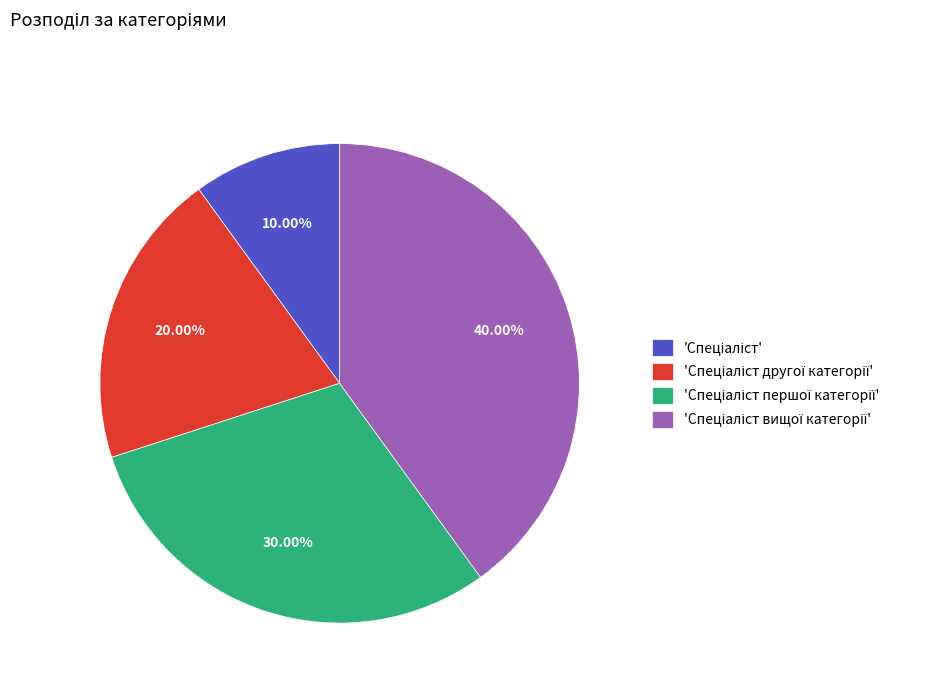

Is there any slice that represents more than half of the pie?

No